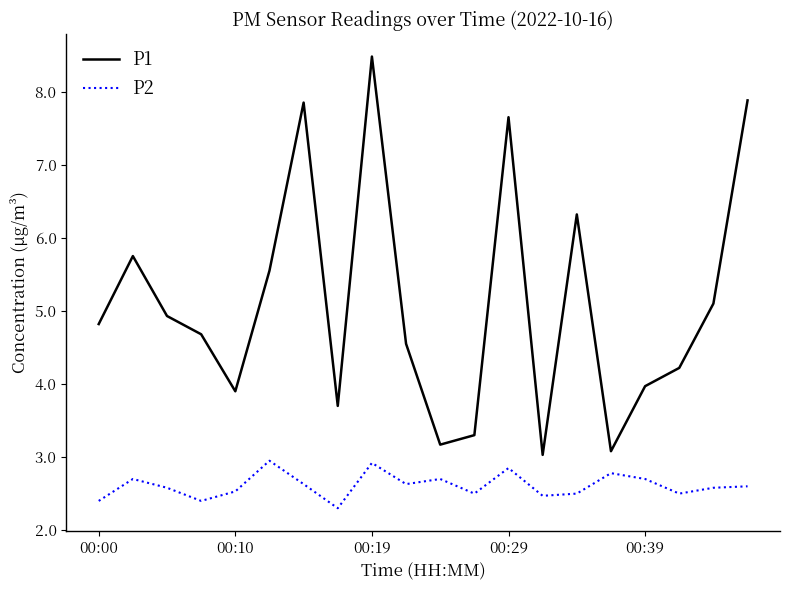

Which series has the widest spread of values?

P1